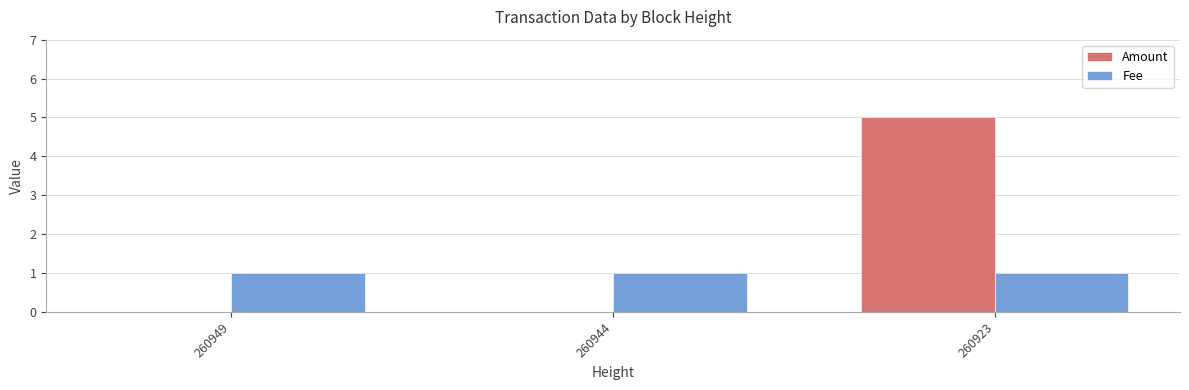

Which series changed the most between 260944 and 260923?

Amount